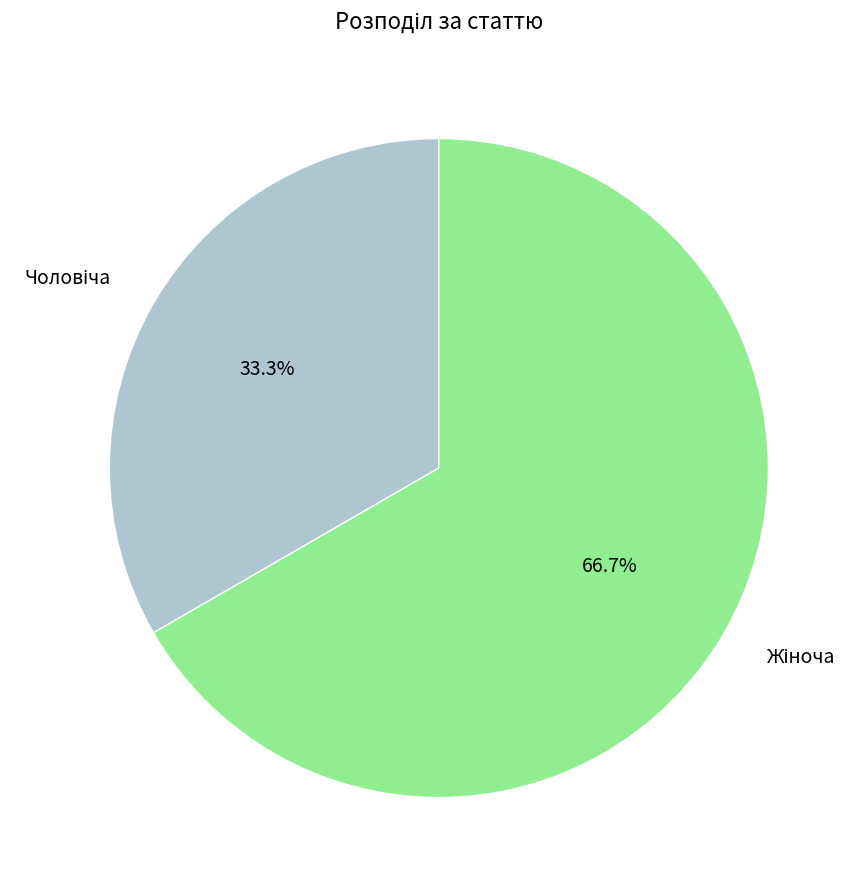

Is there any slice that represents more than half of the pie?

Yes